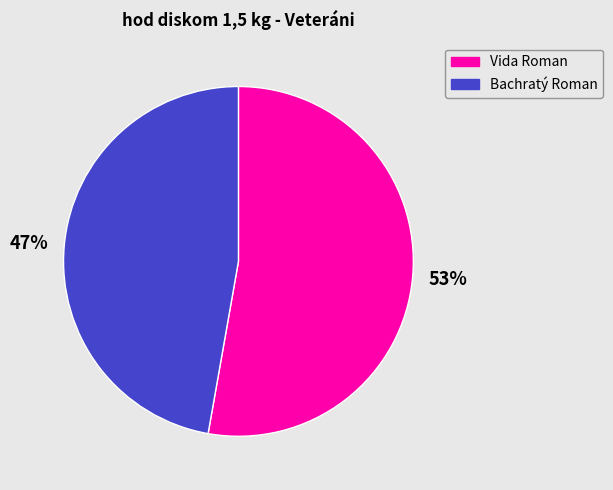

Is the sum of Vida Roman and Bachratý Roman greater than half?

Yes